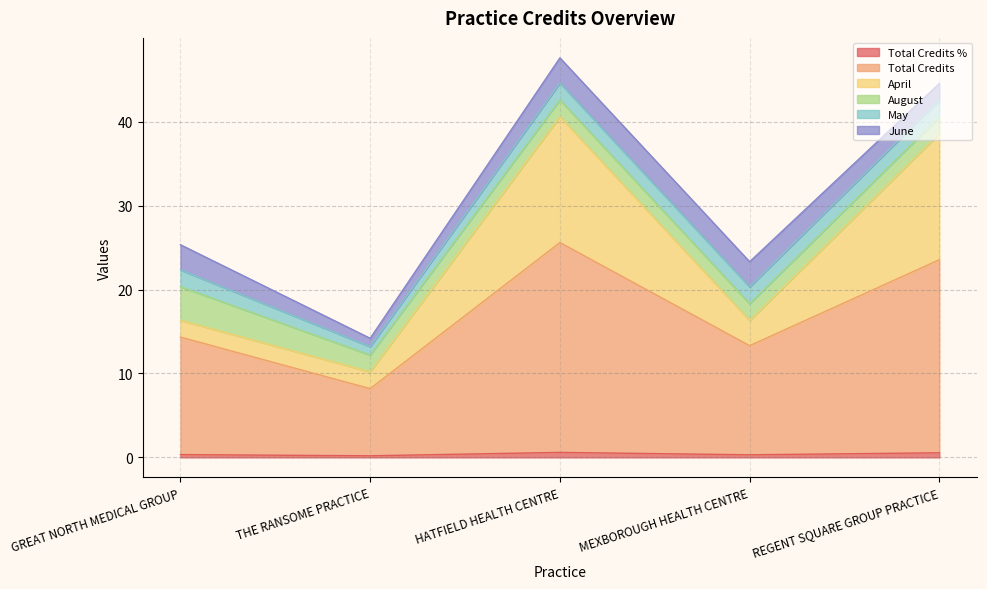

What position from the left is THE RANSOME PRACTICE?

2